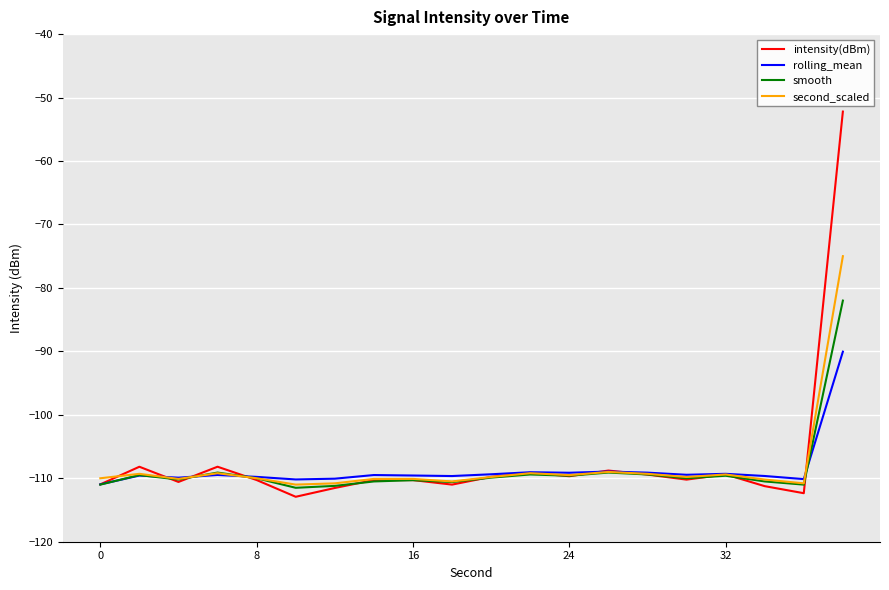

True or false: intensity(dBm) and rolling_mean cross at least once.

True